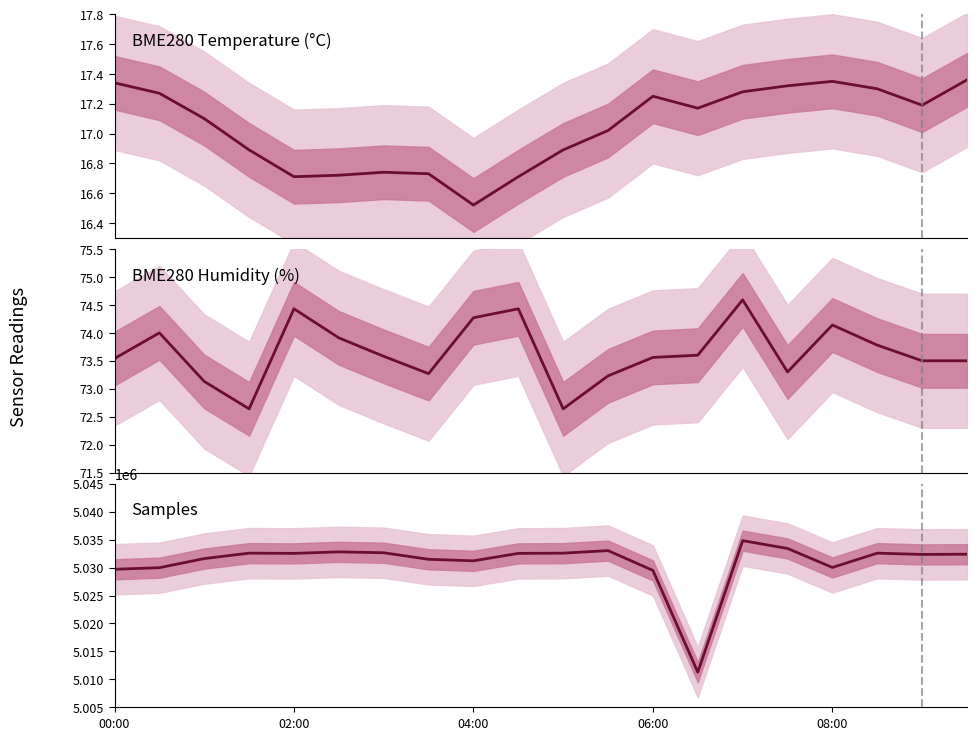

Does the chart have visible grid lines?

No